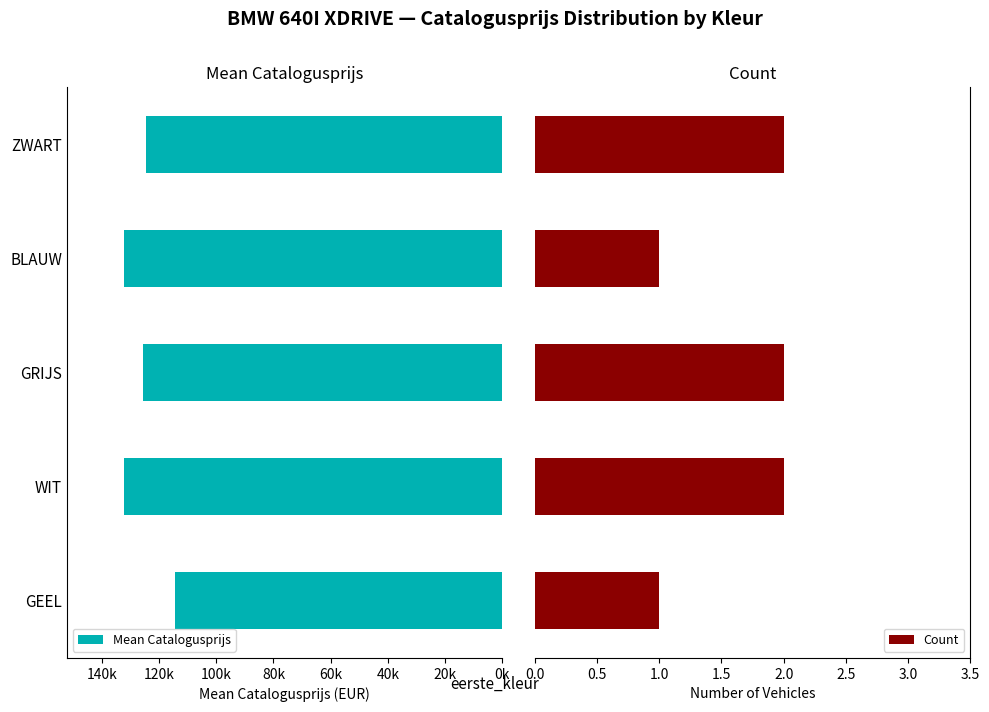

Rank the series by their average value, from highest to lowest.

Mean Catalogusprijs, Count